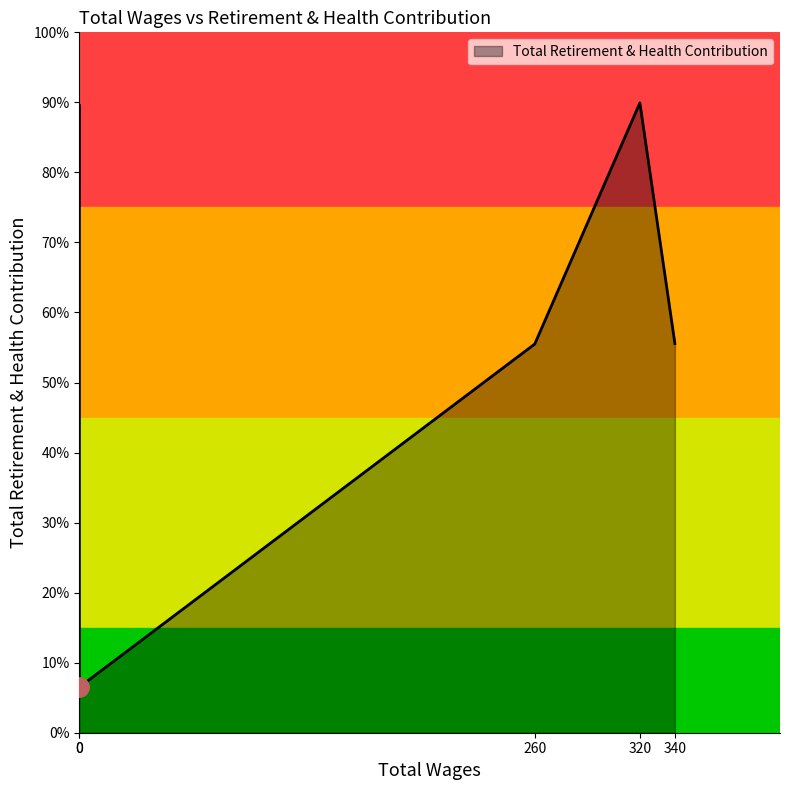

Rank the categories by value from lowest to highest.

0.0, 260.0, 340.0, 0.0, 320.0